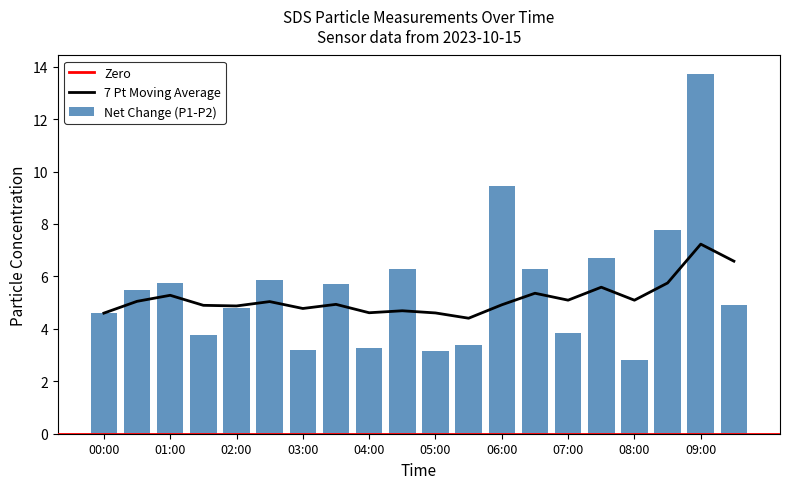

What position from the right is 09:00?

2